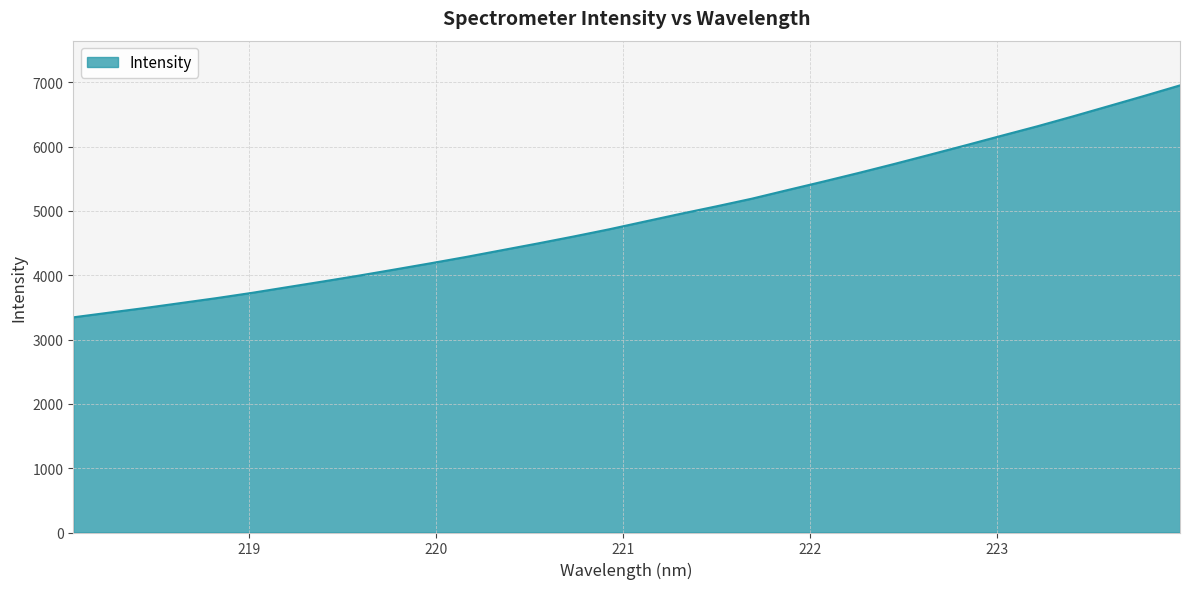

What is the minimum value shown in the chart?

3345.2